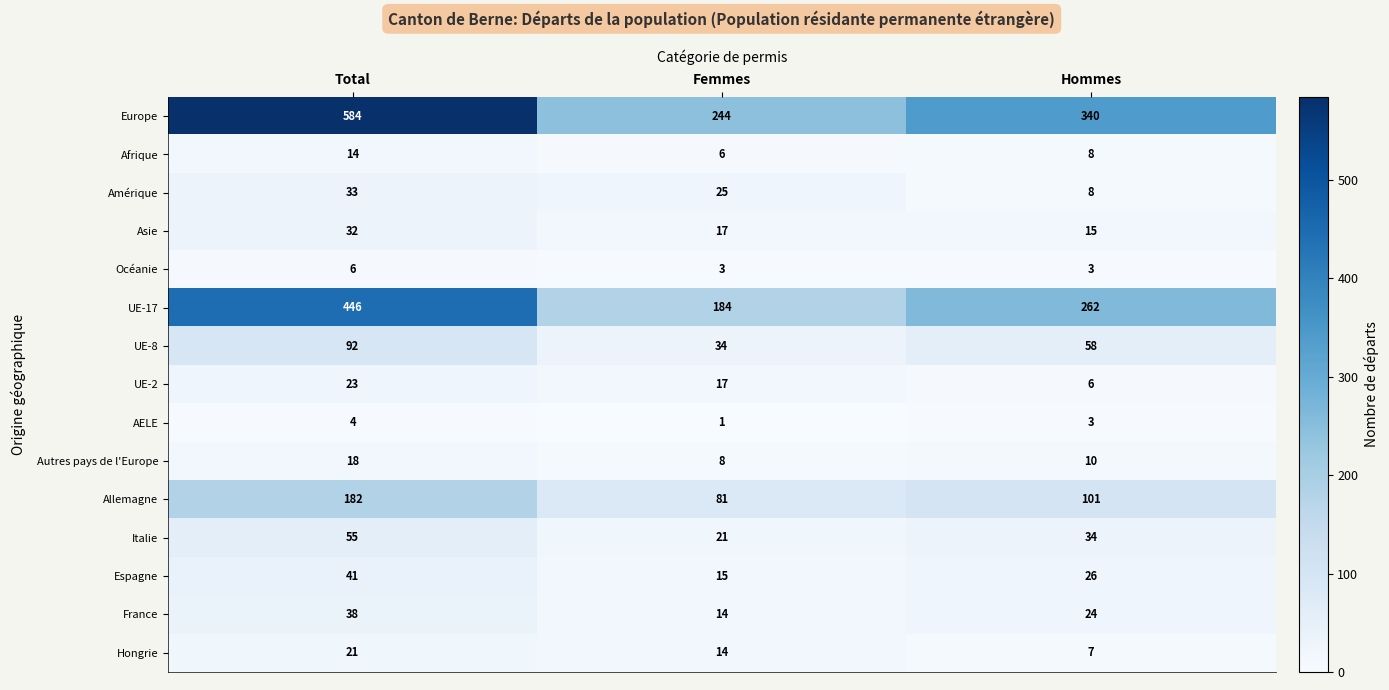

How many Allemagne values are between 81 and 182?

3